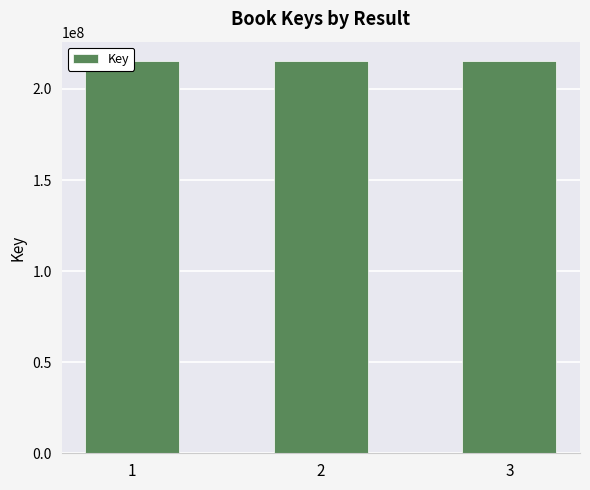

What is the greatest value displayed?

215191524